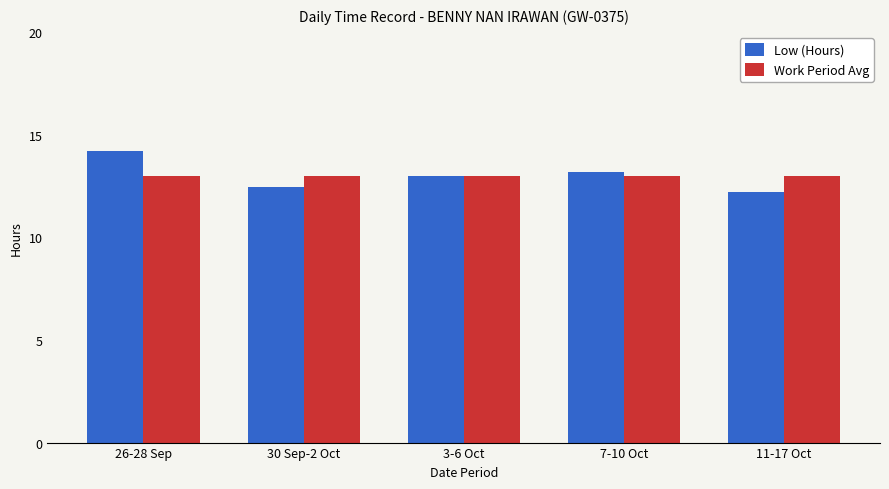

Rank the series by their maximum value, from lowest to highest.

Work Period Avg, Low (Hours)